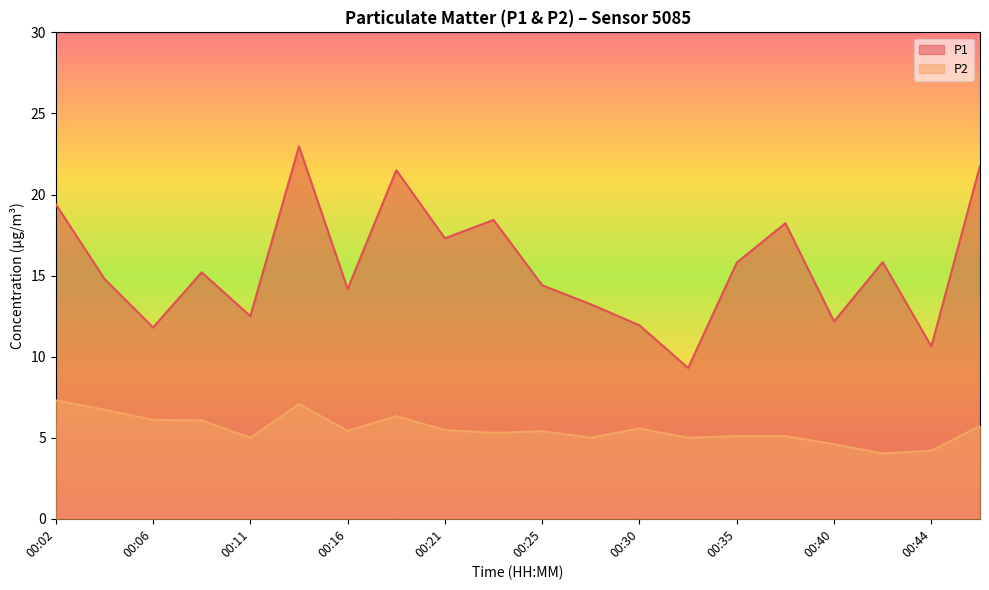

What is the spread (max minus min) of values at 00:47?

16.0